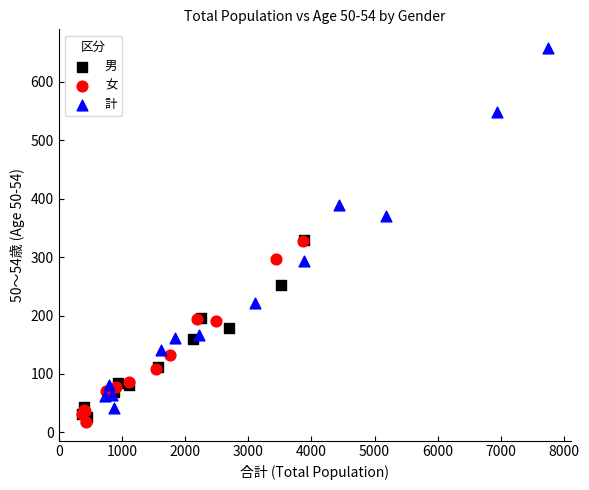

Which series has the largest Y range (max minus min)?

計